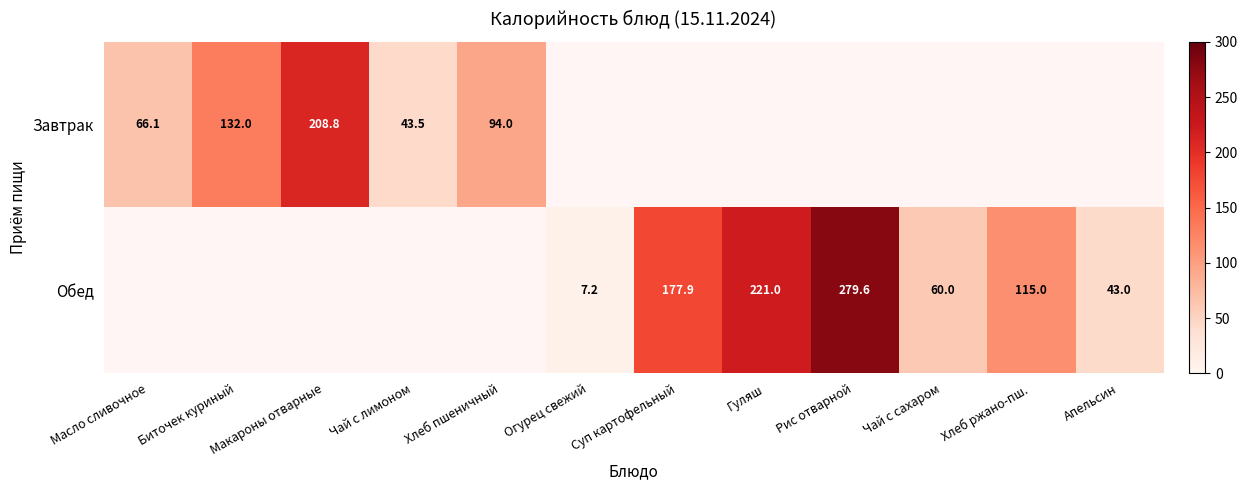

At which category does the chart reach its minimum across all series?

Огурец свежий